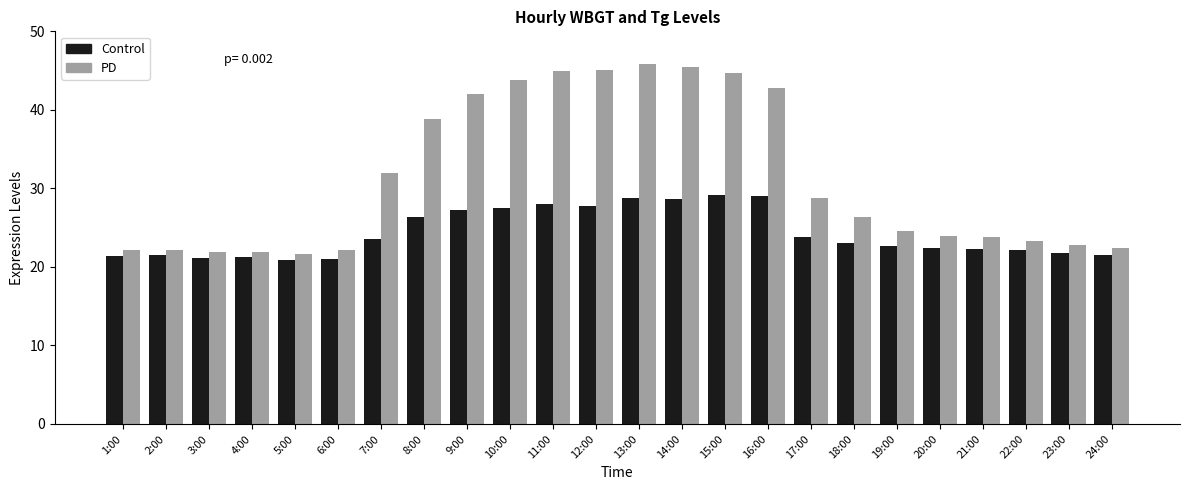

What is the label of the 15th bar from the right?

10:00